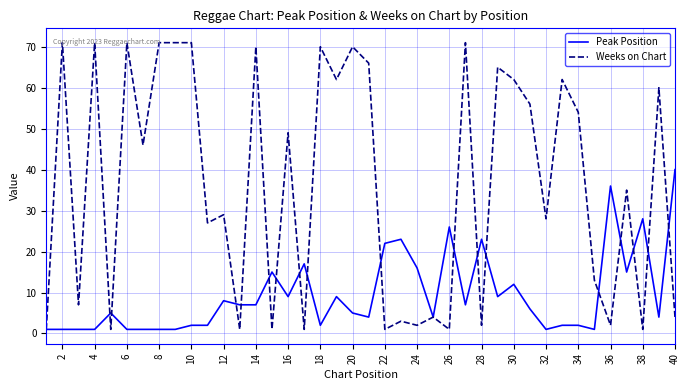

How many lines are shown in the chart?

2